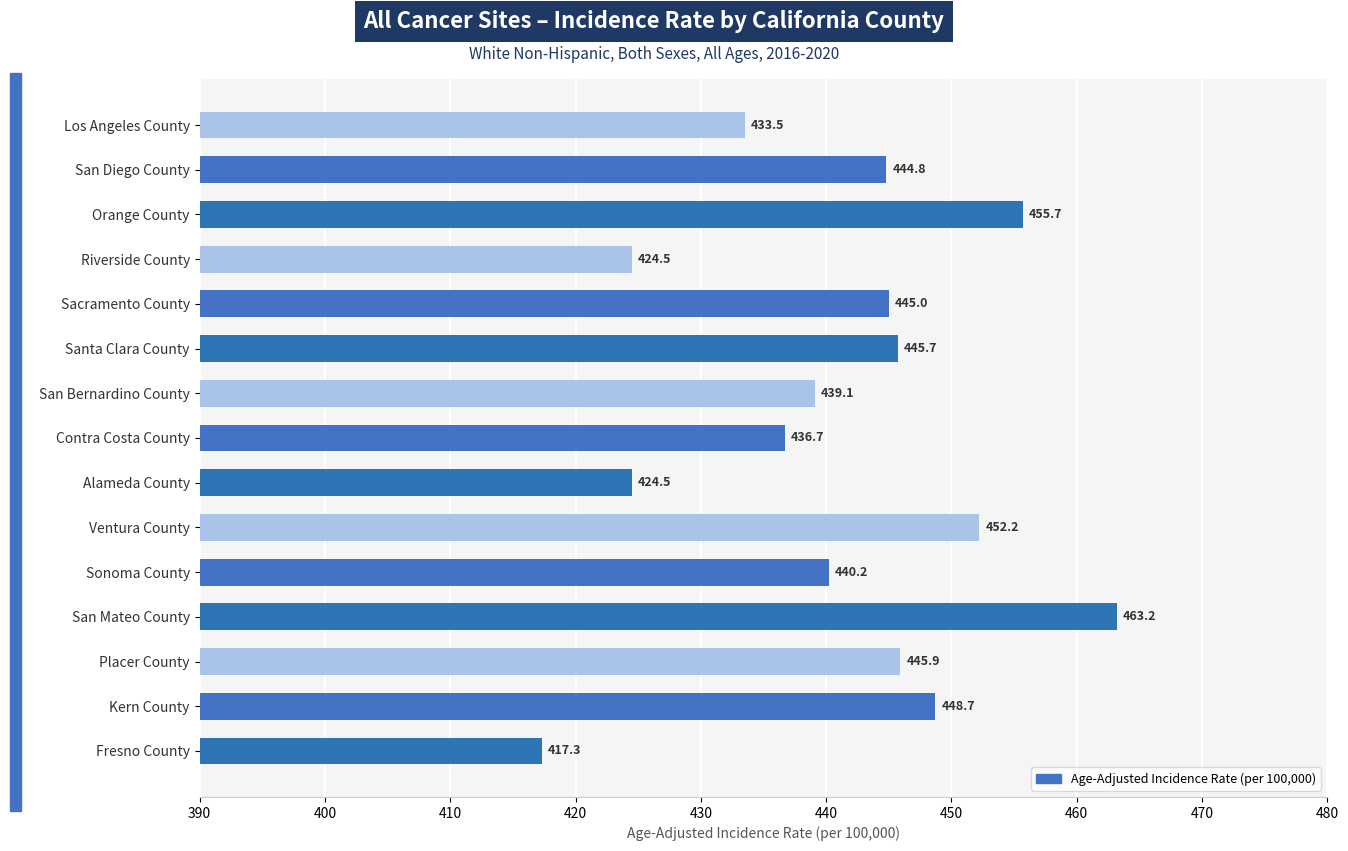

What is the greatest value displayed?

463.2